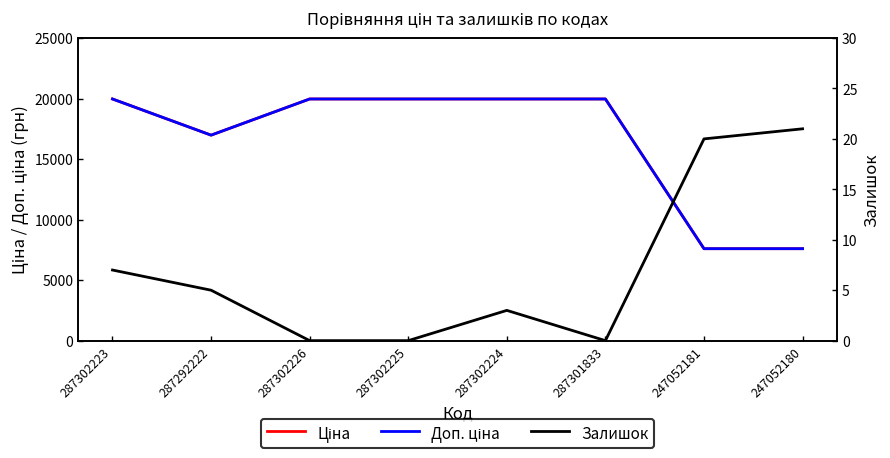

True or false: Доп. ціна and Ціна intersect in this chart.

False